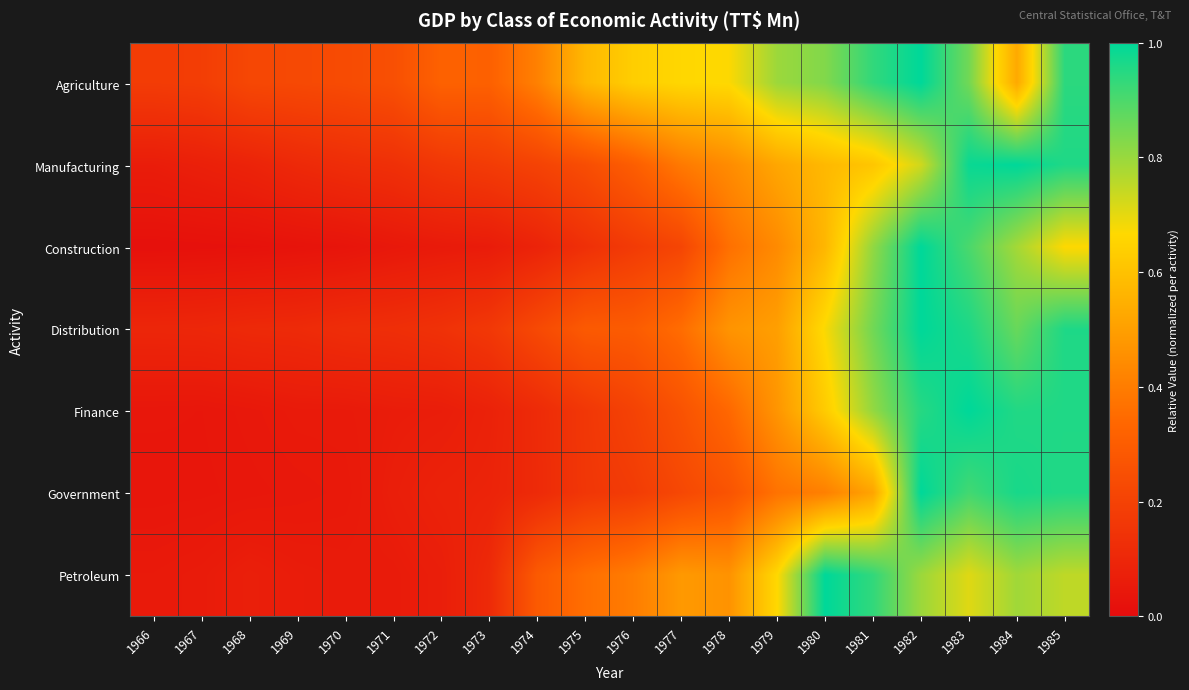

Which series has the largest range (max minus min)?

Construction